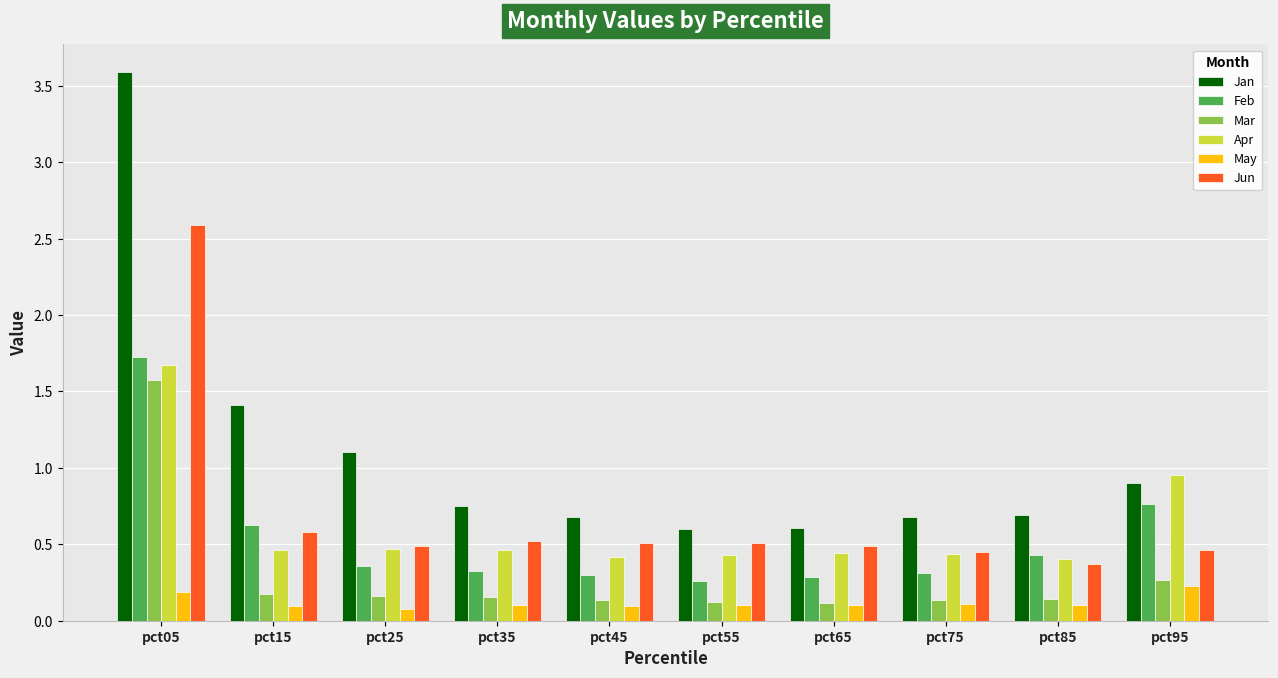

What is the sum of all Jun values?

7.0